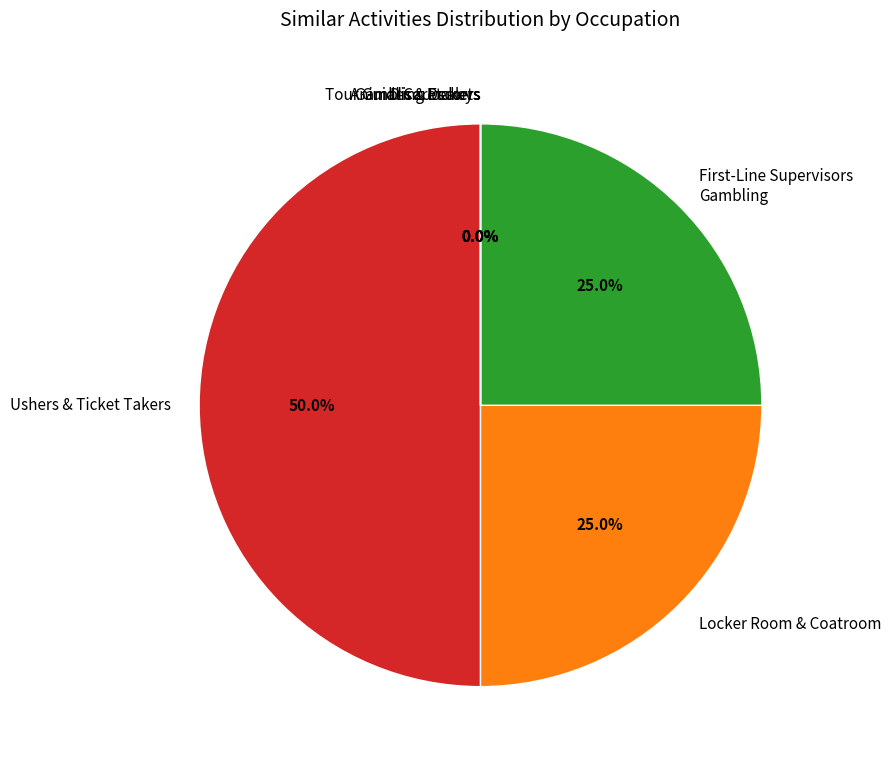

Which slice is the smallest?

Gambling Dealers